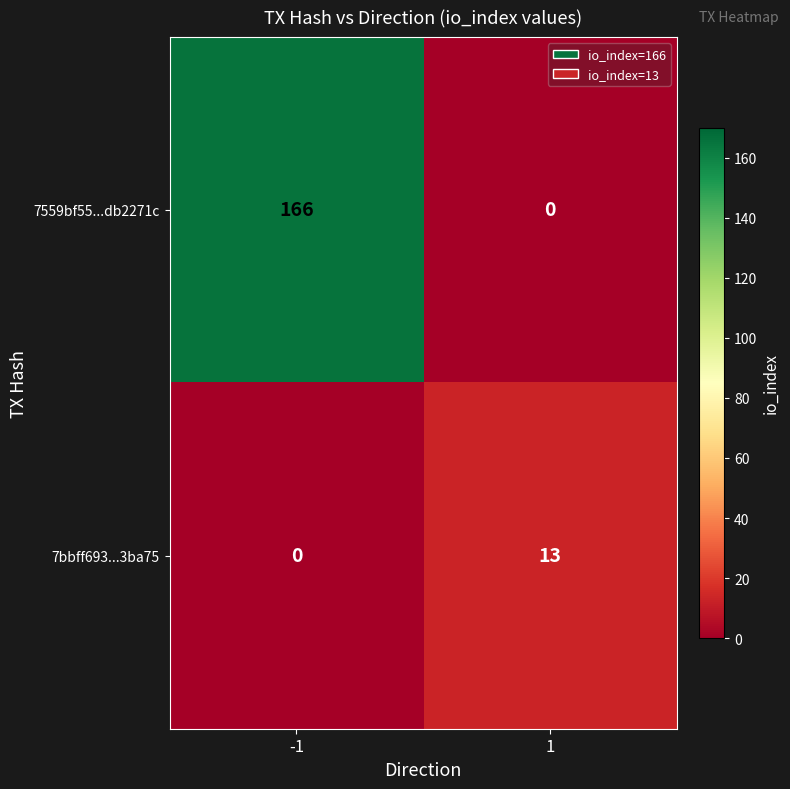

What is the spread (max minus min) of values at -1?

166